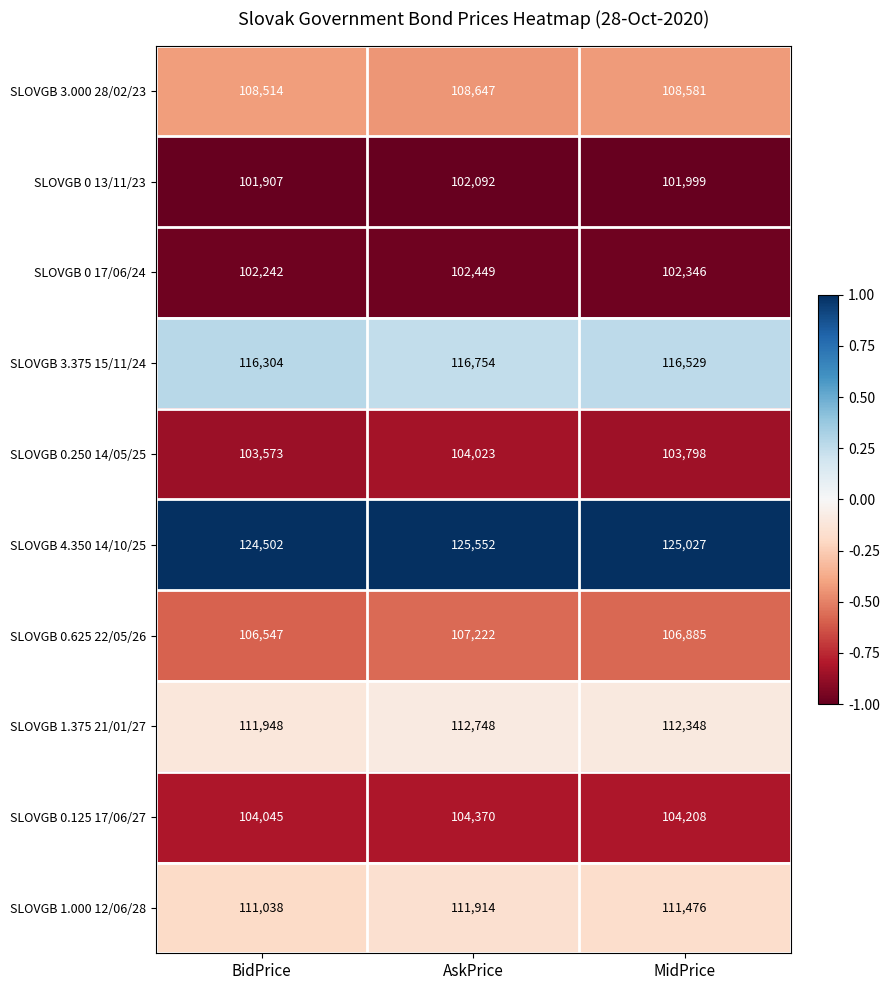

Is it true that SLOVGB 0 13/11/23 equals 101907 at BidPrice?

True